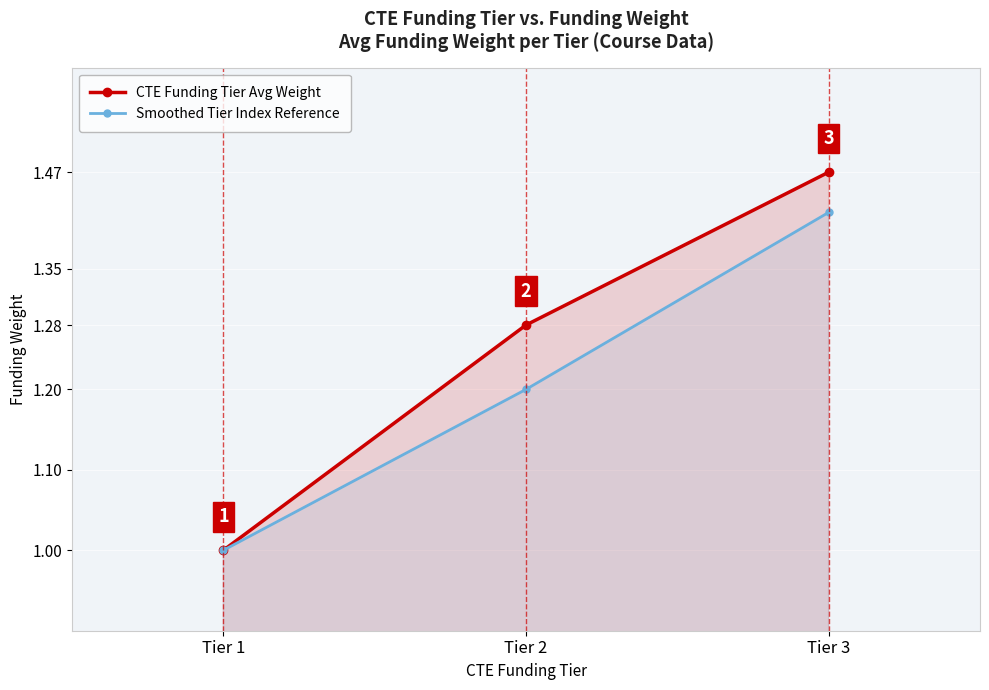

Reading left to right, what are all the values shown in this chart?

CTE Funding Tier Avg Weight: Tier 1=1.0	Tier 2=1.3	Tier 3=1.5
Smoothed Tier Index Reference: Tier 1=1.0	Tier 2=1.2	Tier 3=1.4